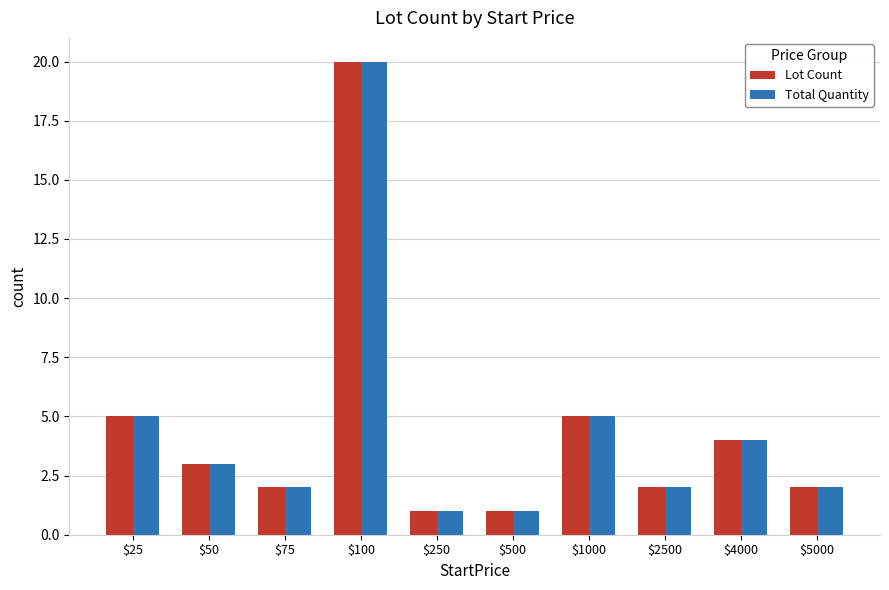

What is the minimum value shown in the chart?

1